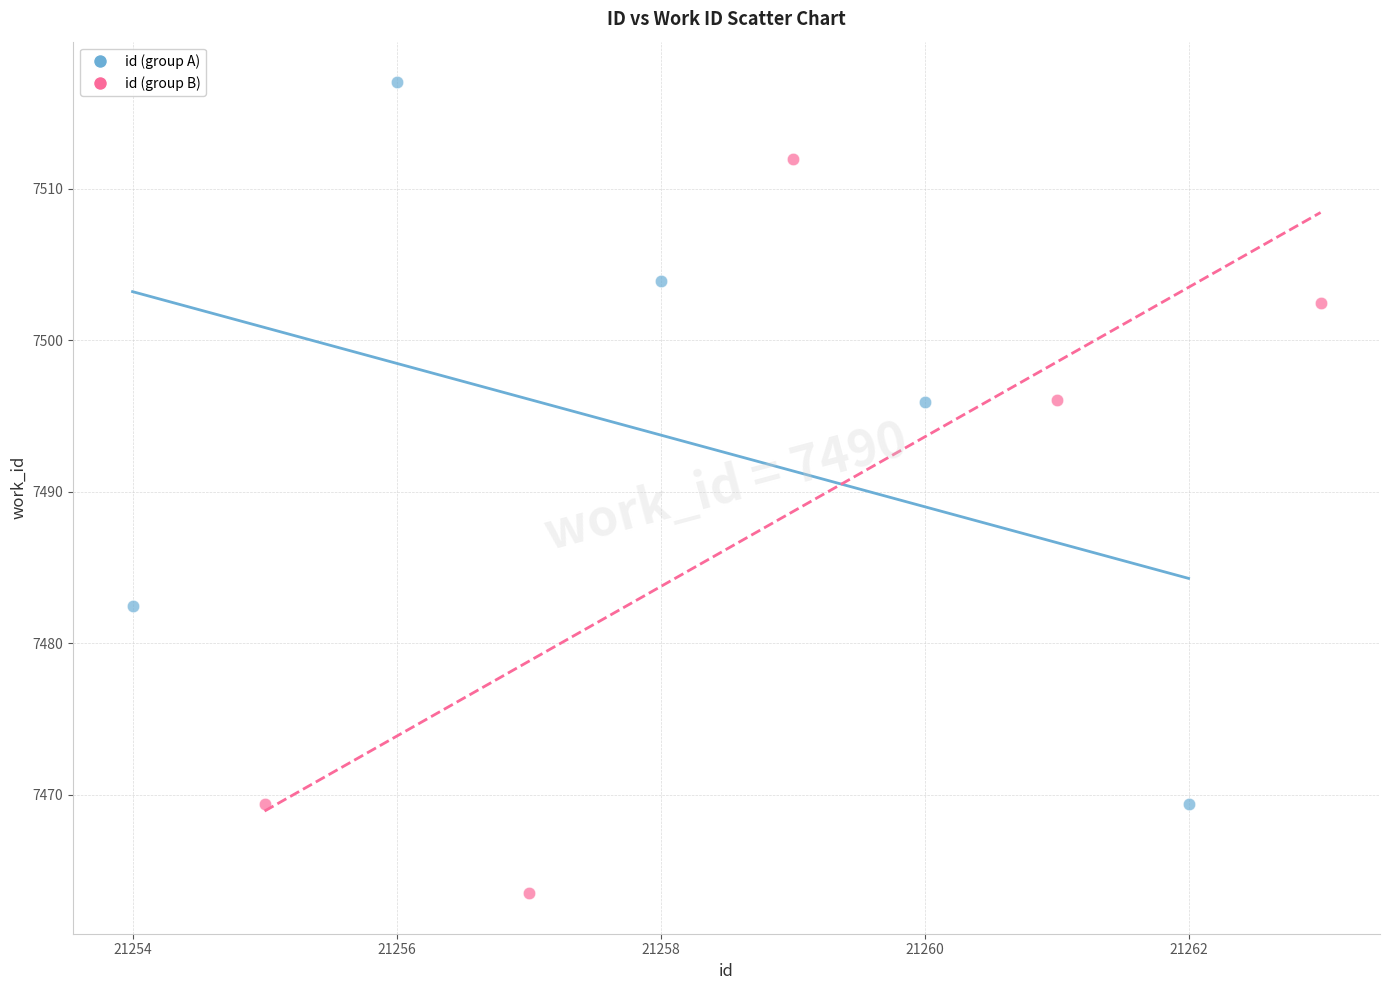

Which series contains the lowest Y value?

id (group B)